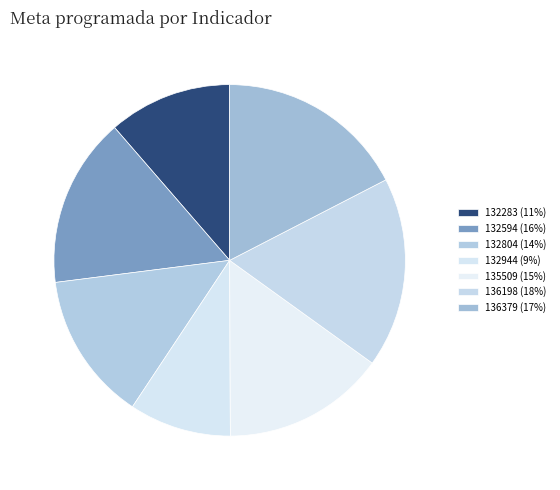

How many segments does this pie chart have?

7